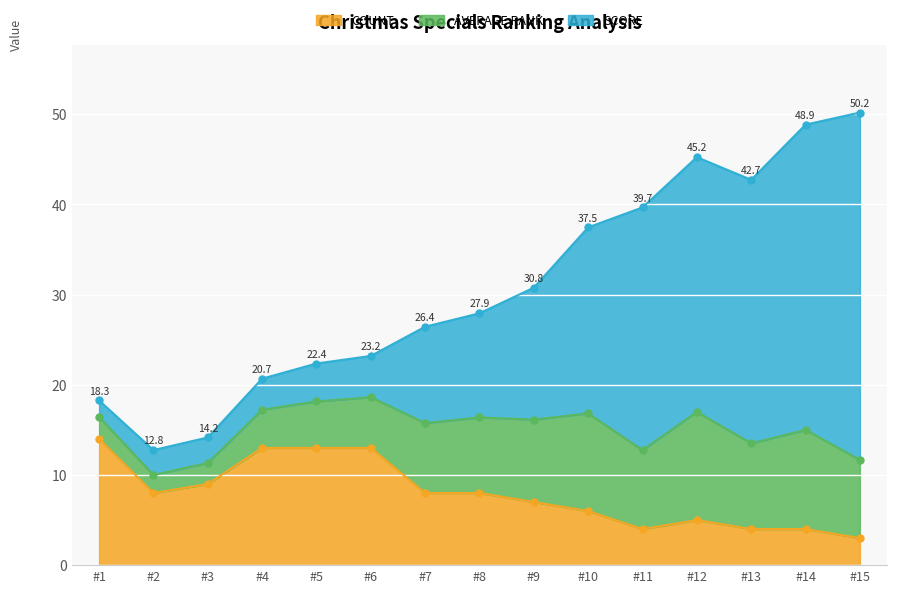

What is the highest value of the COUNT series?

14